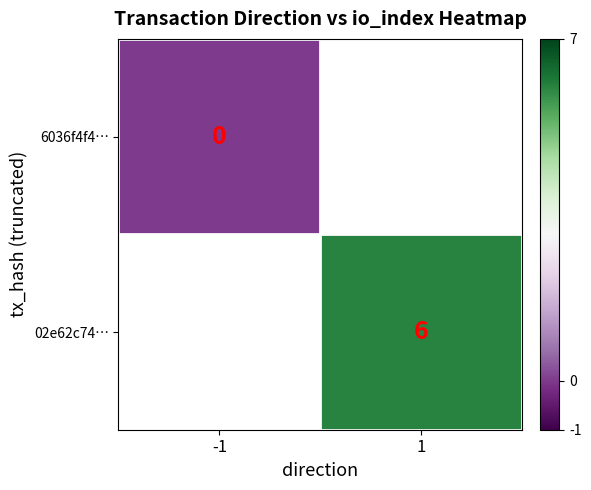

The value of 02e62c74… at 1 is 8.8. True or false?

False